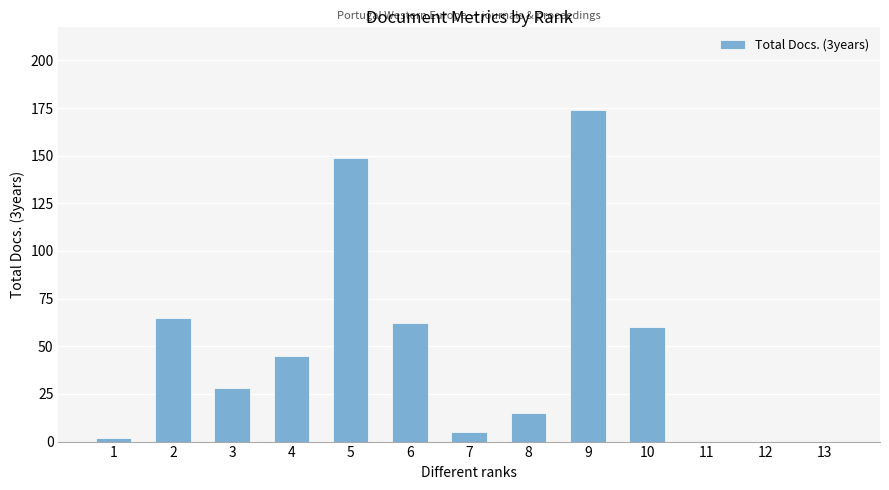

What is the sum of all values?

605